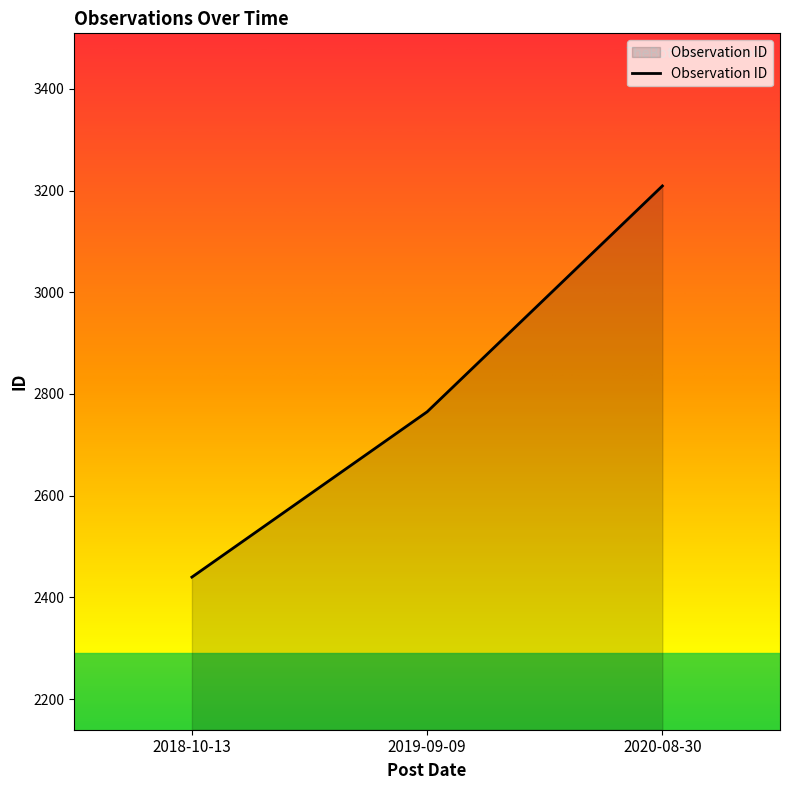

What is the difference between the values at 2018-10-13 and 2020-08-30?

769